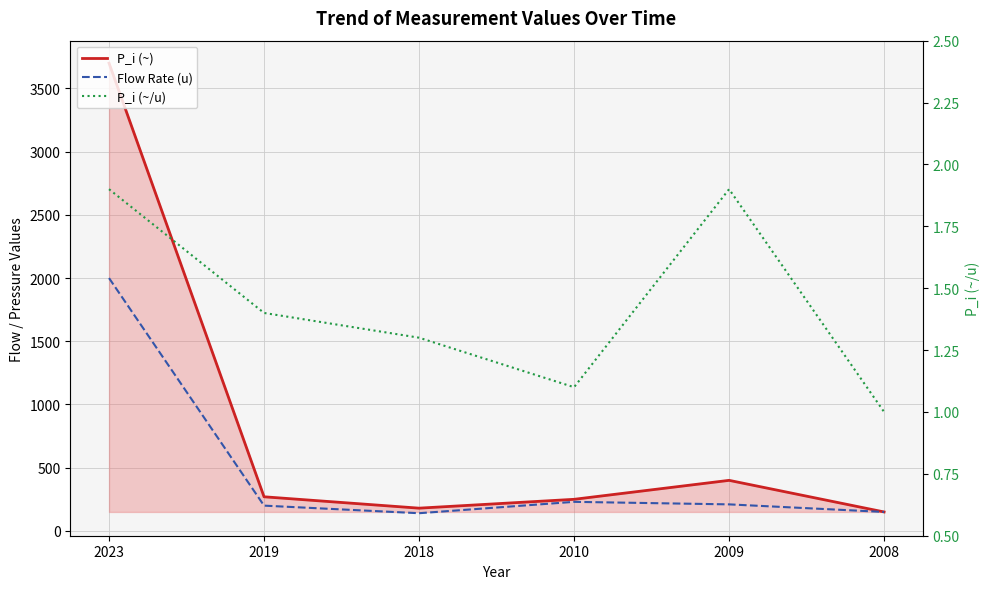

What is the sum of the Flow Rate (u) values at 2008 and 2019?

350.0